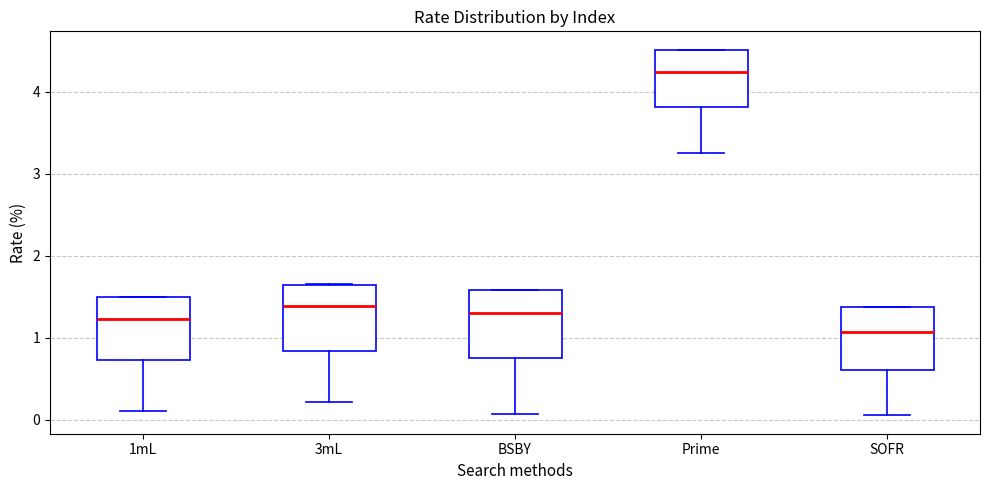

Which box has the highest median line?

Prime